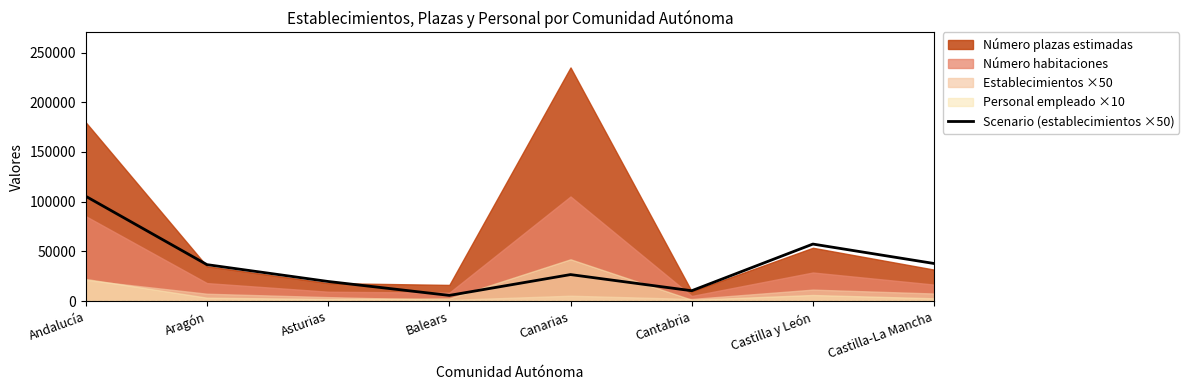

What is the difference between the maximum and minimum values?

99750